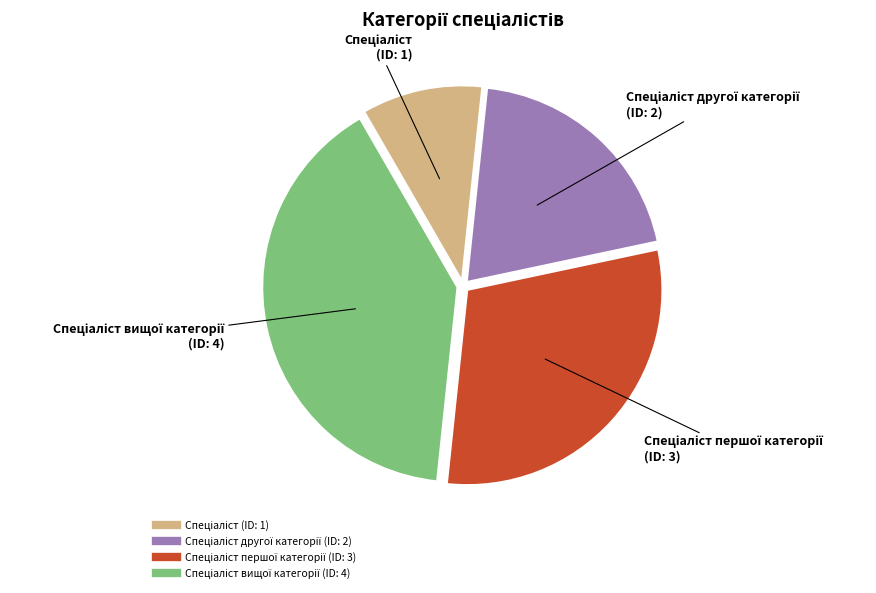

Is there any slice that represents more than half of the pie?

No